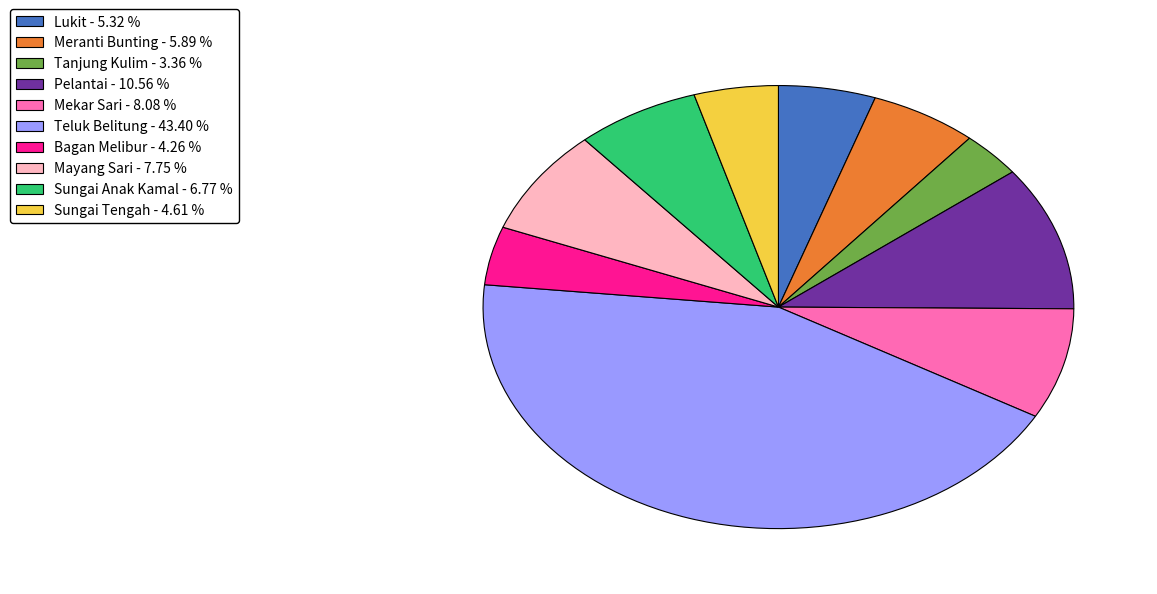

How many segments does this pie chart have?

10